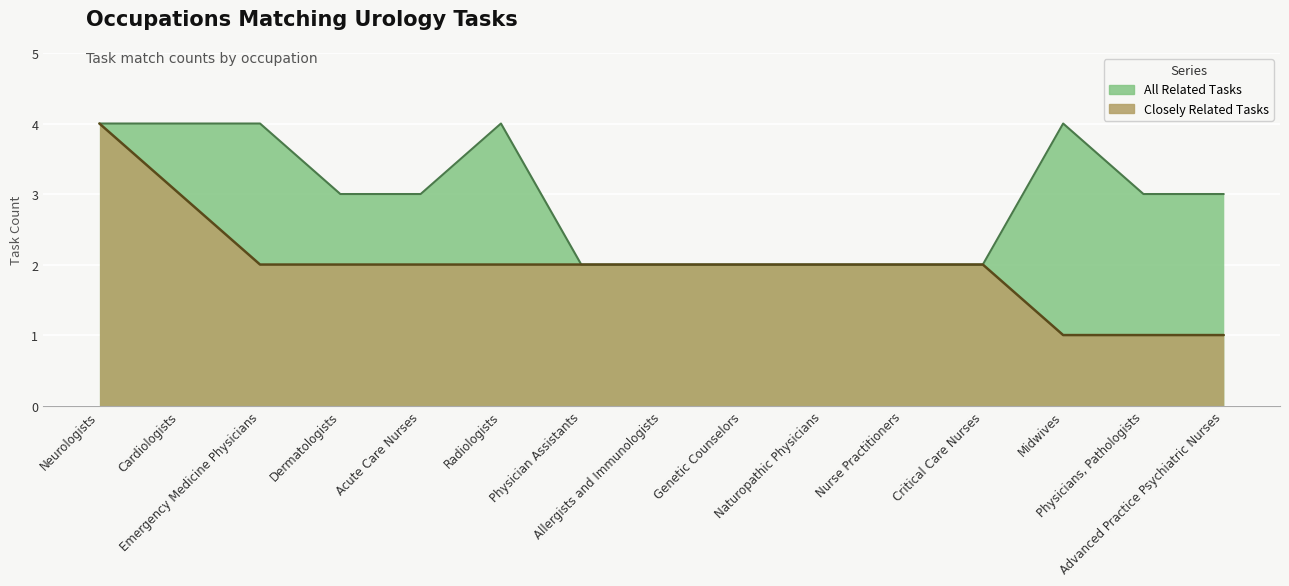

Which series has the widest spread of values?

Closely Related Tasks